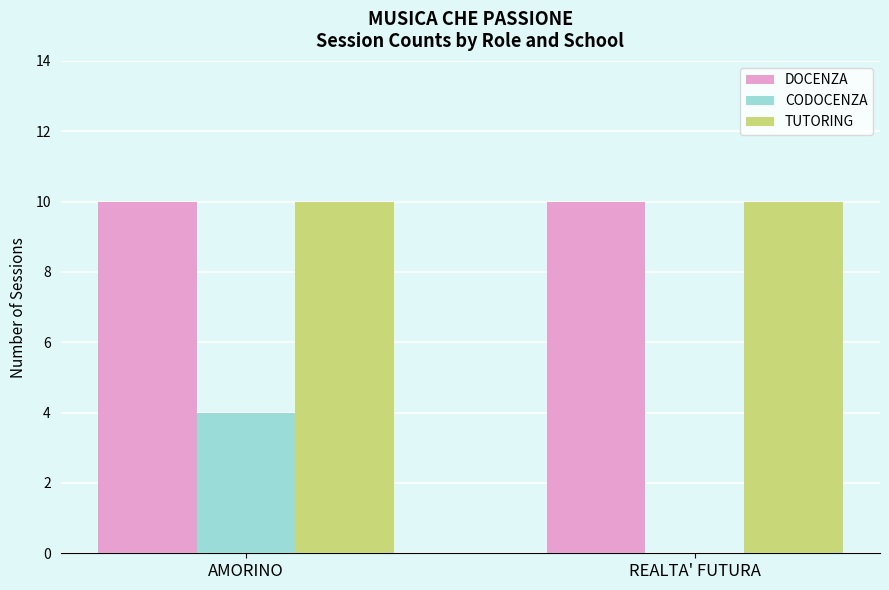

Which series changed the most between AMORINO and REALTA' FUTURA?

CODOCENZA